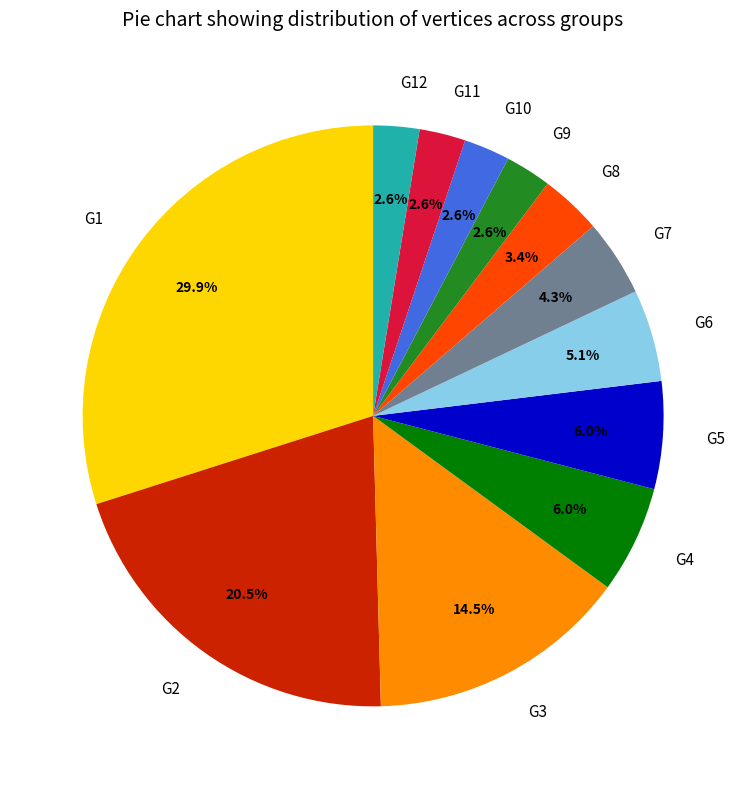

Does G4 represent more than half of the total?

No